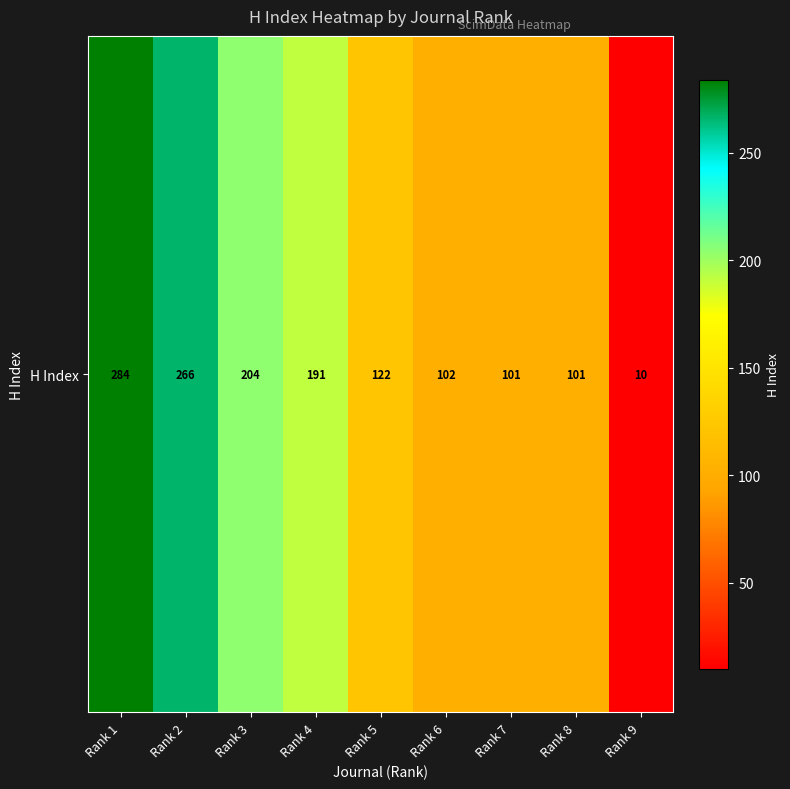

What is the ratio of the value at Rank 8 to the value at Rank 7?

1.0